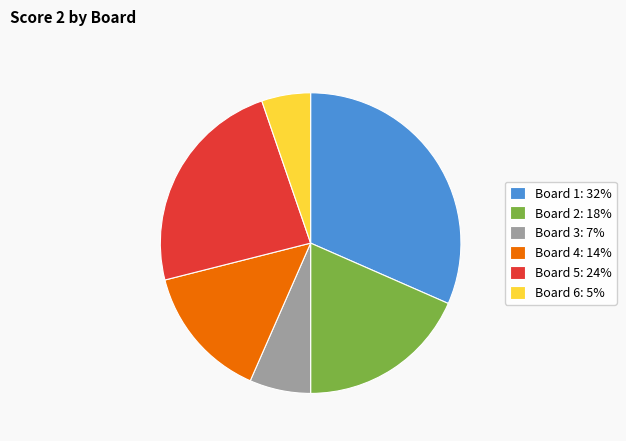

Is the sum of Board 6 and Board 5 greater than half?

No